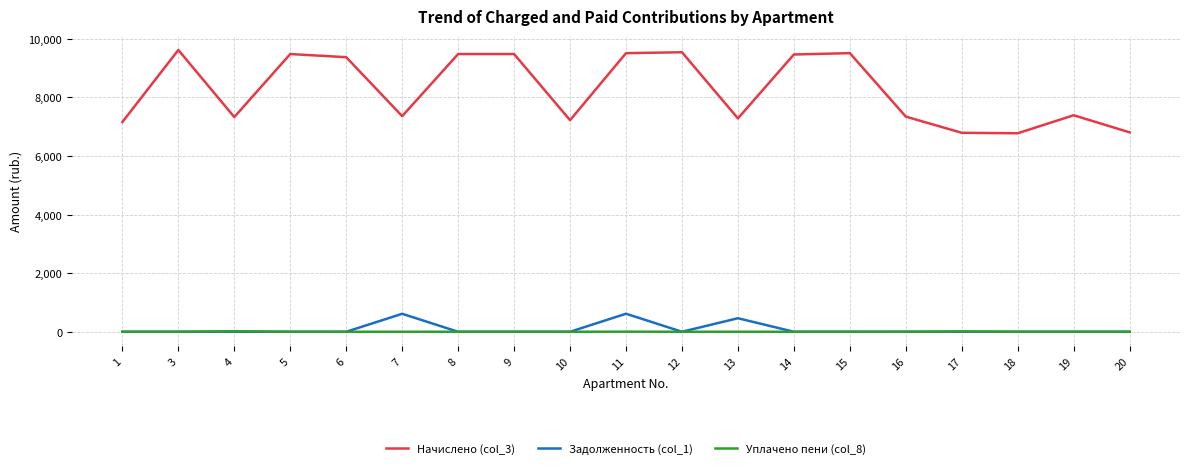

What is the difference between the maximum and second lowest values in the Начислено (col_3) series?

2826.2